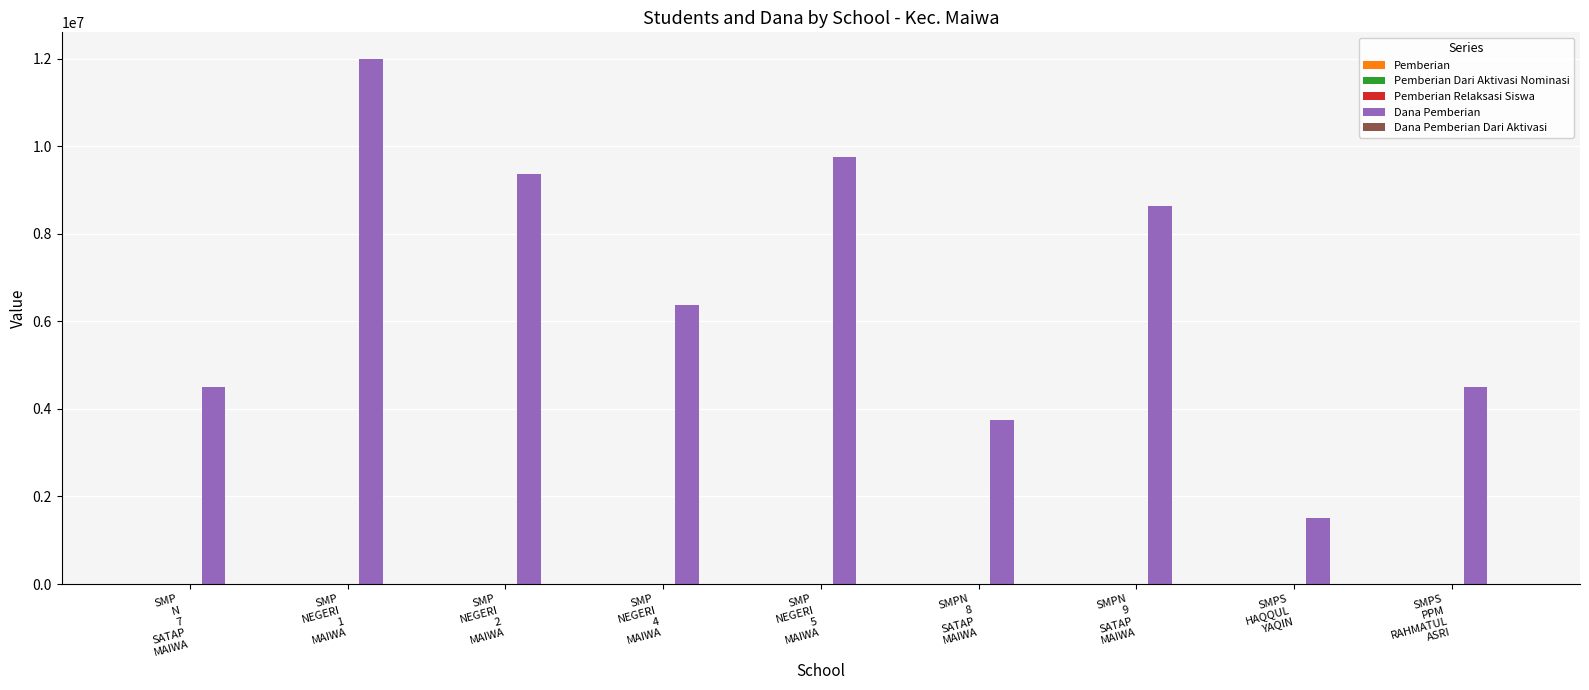

Reading left to right, transcribe all the data shown in this chart.

Pemberian: 12	32	25	17	26	10	23	4	12
Pemberian Dari Aktivasi Nominasi: 0	0	0	0	0	0	0	0	0
Pemberian Relaksasi Siswa: 0	0	0	0	0	0	0	0	0
Dana Pemberian: 4500000	12000000	9375000	6375000	9750000	3750000	8625000	1500000	4500000
Dana Pemberian Dari Aktivasi: 0	0	0	0	0	0	0	0	0